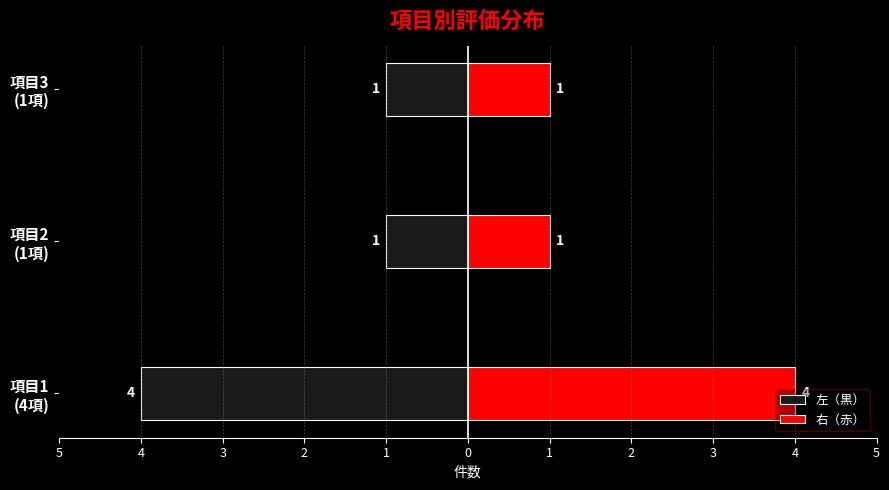

List the series in order of their overall mean, highest first.

右（赤）, 左（黒）